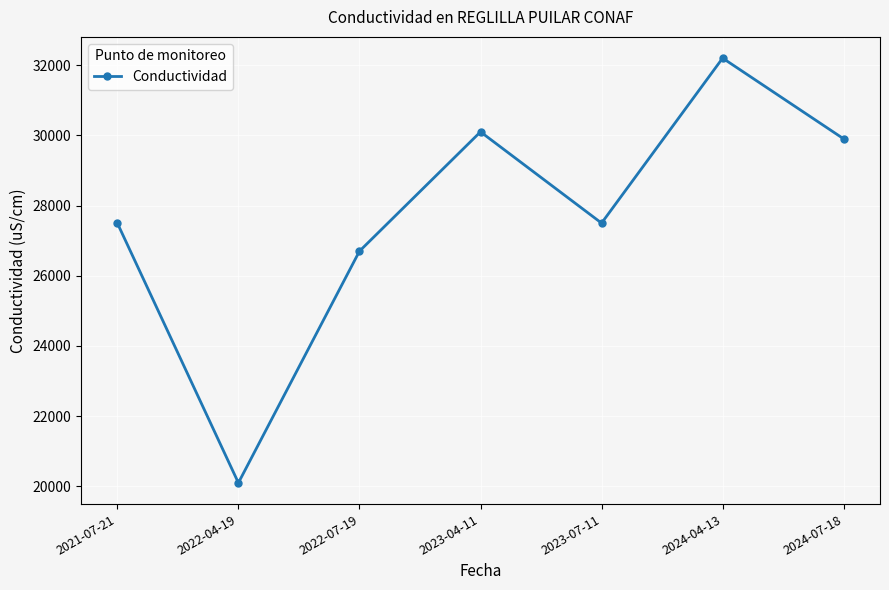

True or false: the data shows 47221 at 2022-07-19.

False